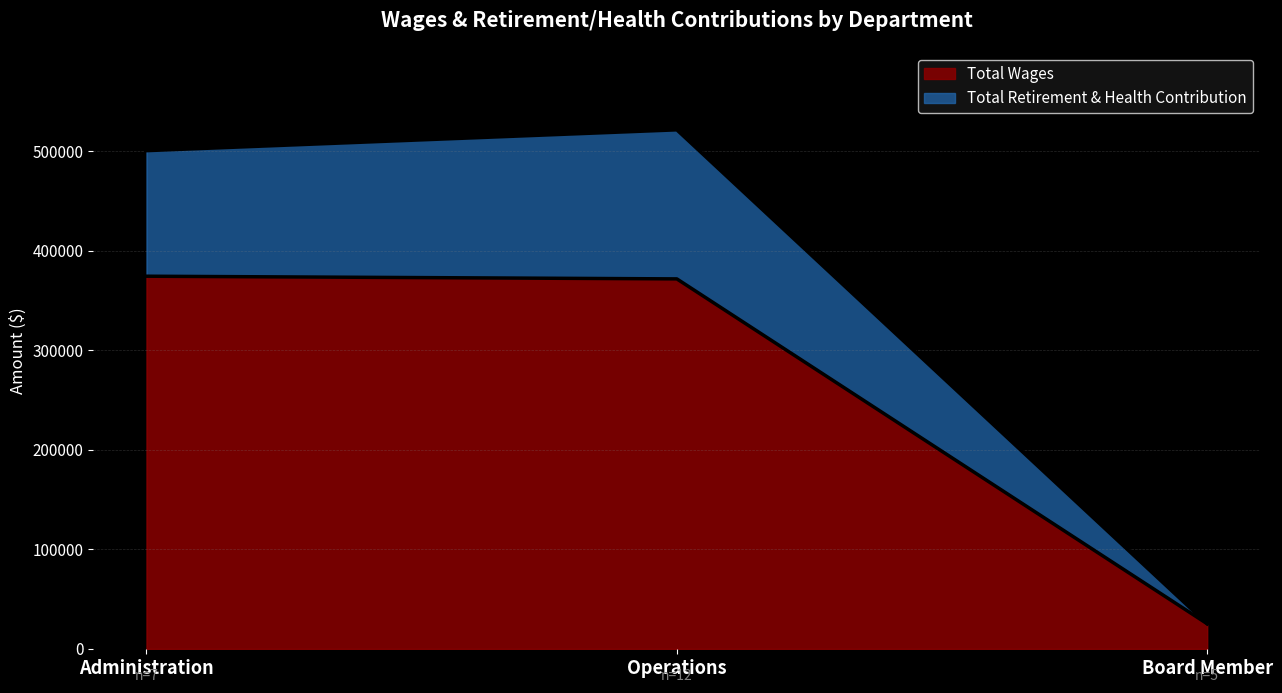

What is the spread (max minus min) of values at Administration?

126133